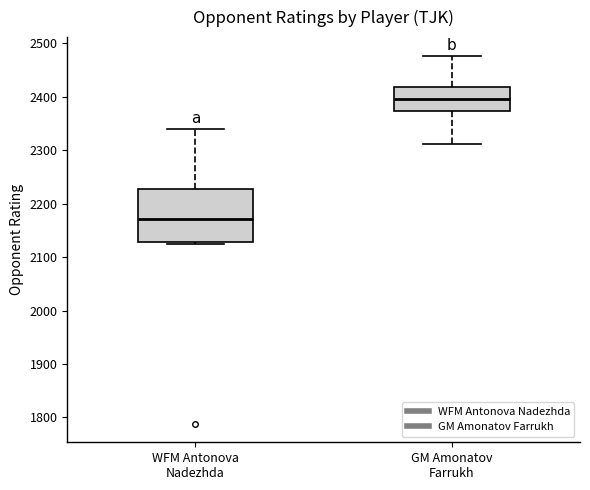

Which box is the tallest, from its lower edge to its upper edge?

WFM Antonova Nadezhda